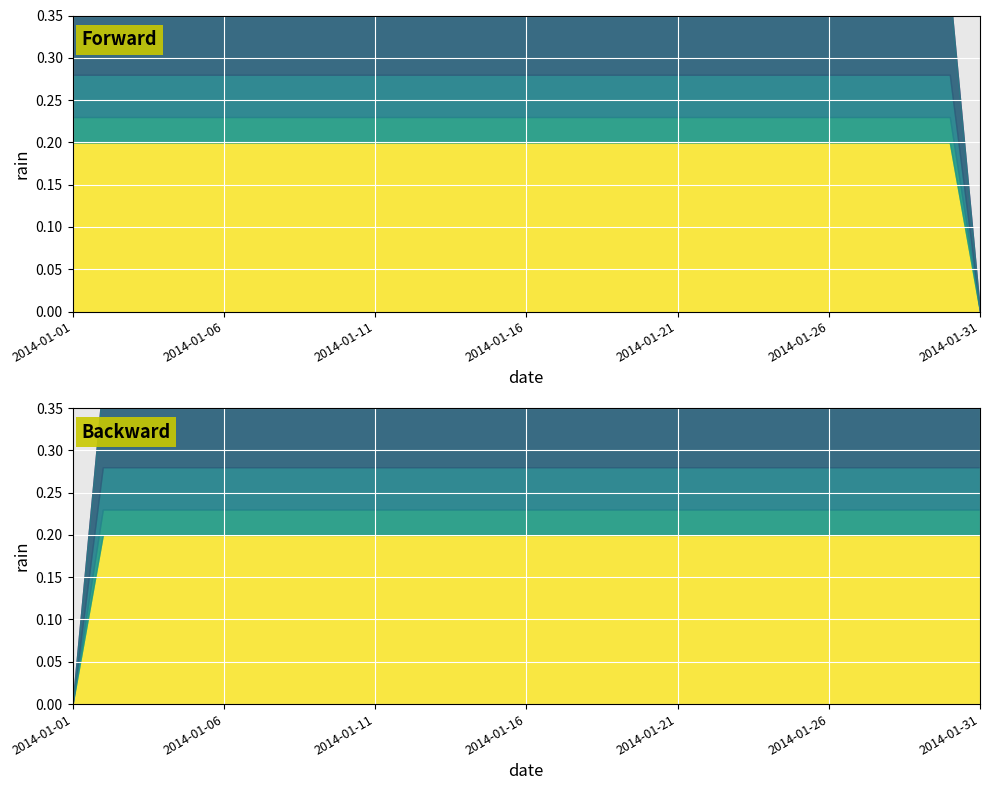

Is it true that the value at 2014-01-30 is 0.2?

True